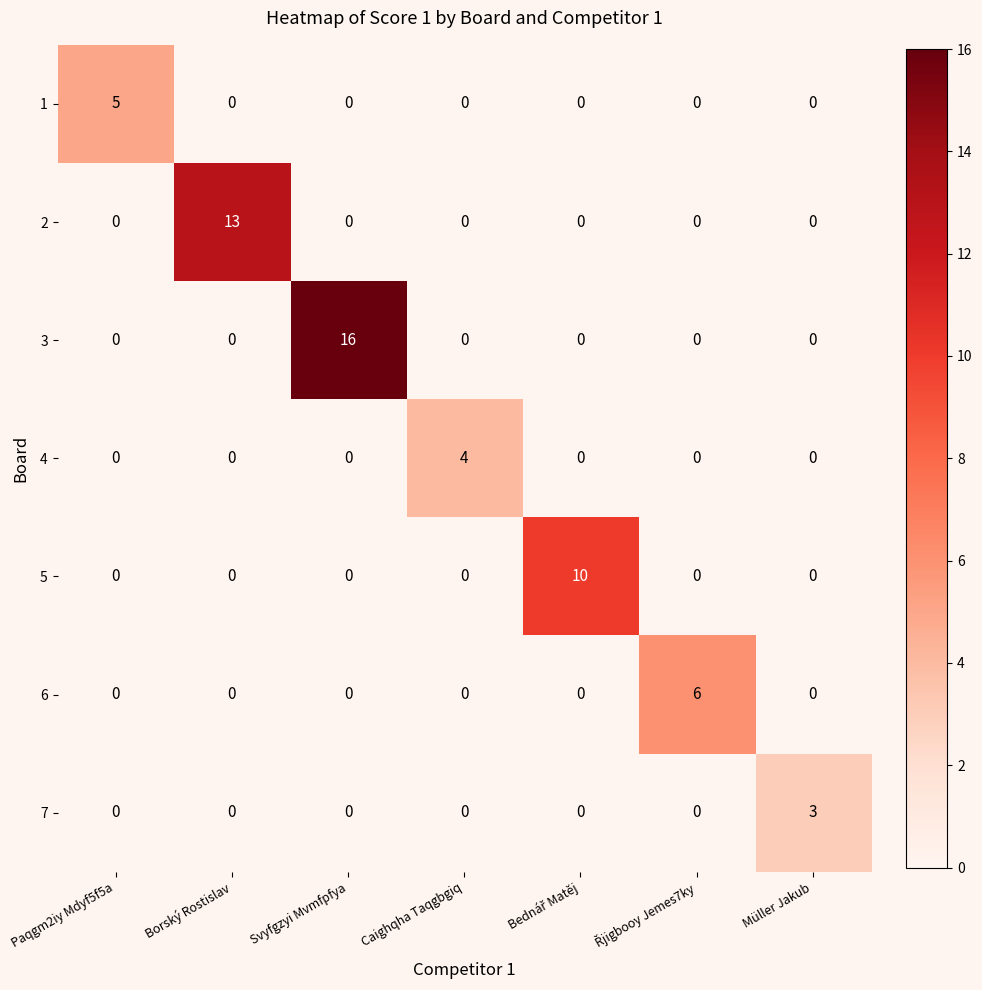

How many 7 values are between 0 and 1?

6